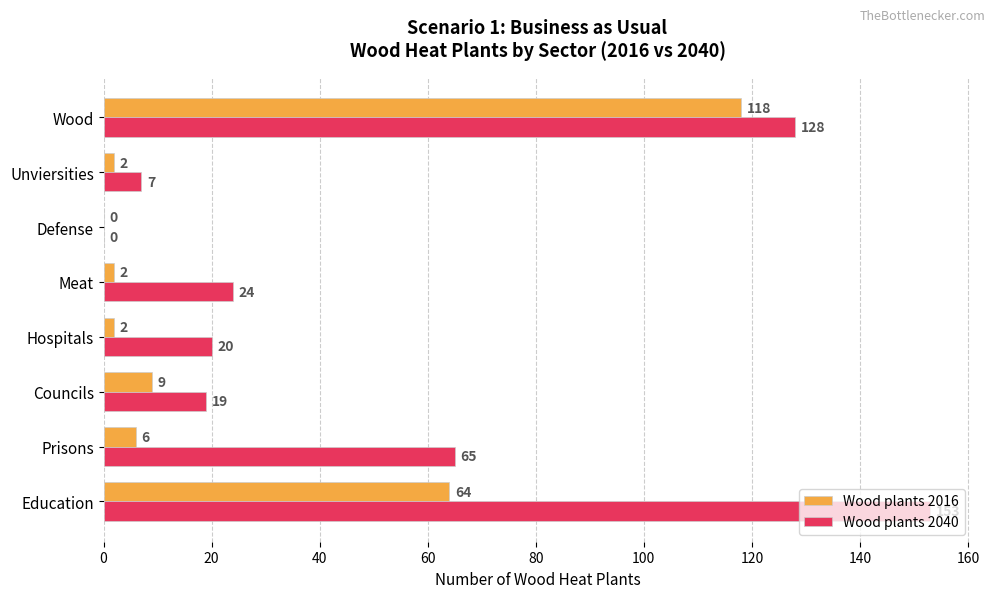

Is it true that Wood plants 2040 equals 128 at Wood?

True